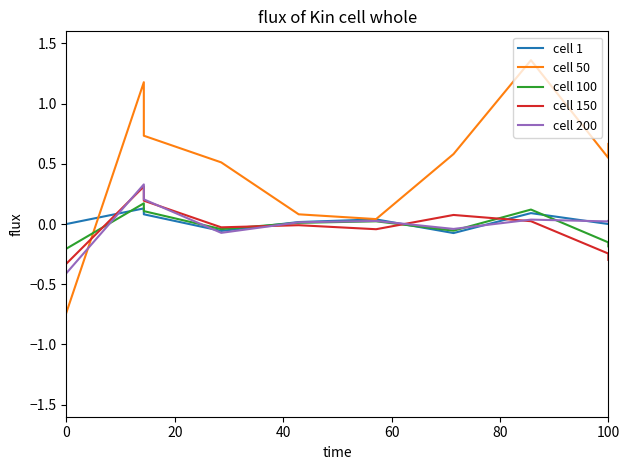

Does the chart display data point markers on the line(s)?

No